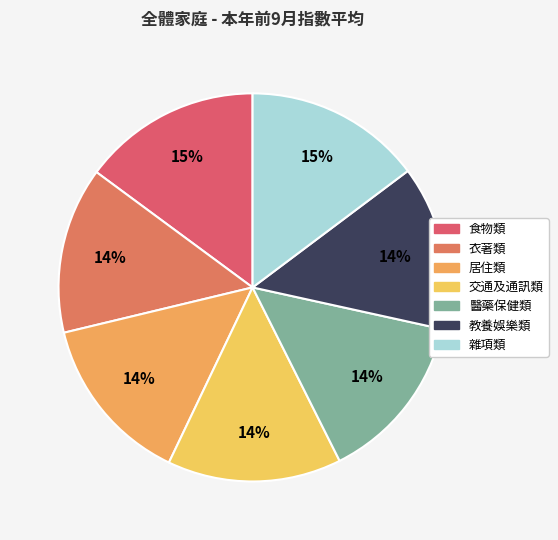

True or false: 衣著類 accounts for 14% of the total.

True